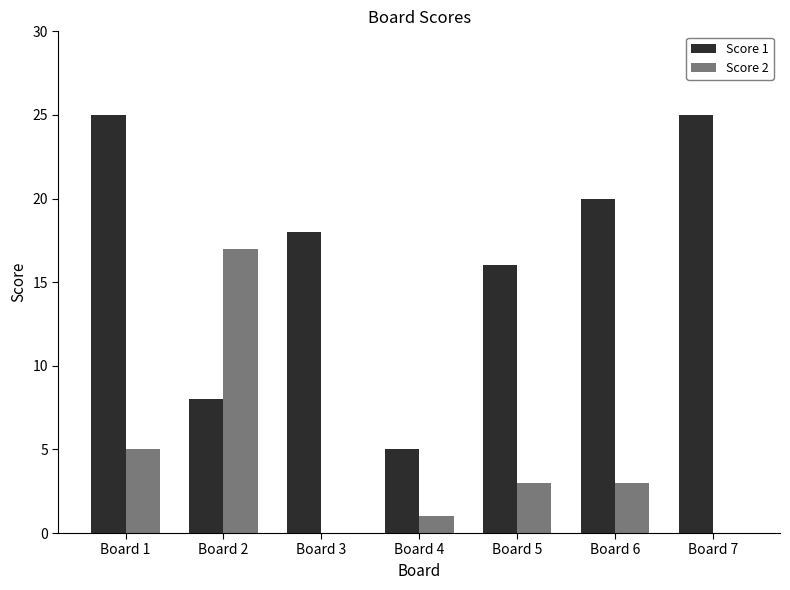

What is the maximum value shown in the chart?

25